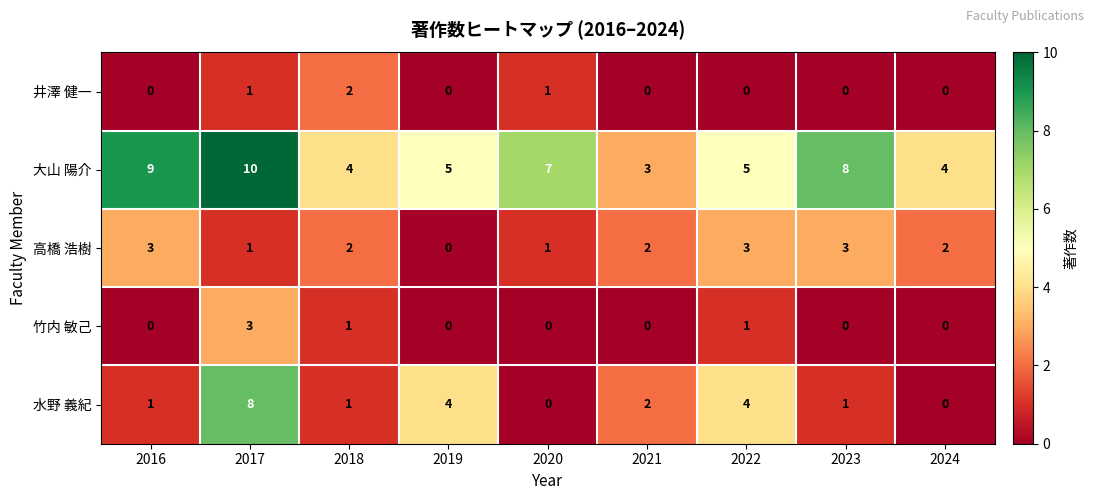

Between 2016 and 2023, which series saw the biggest shift?

大山 陽介